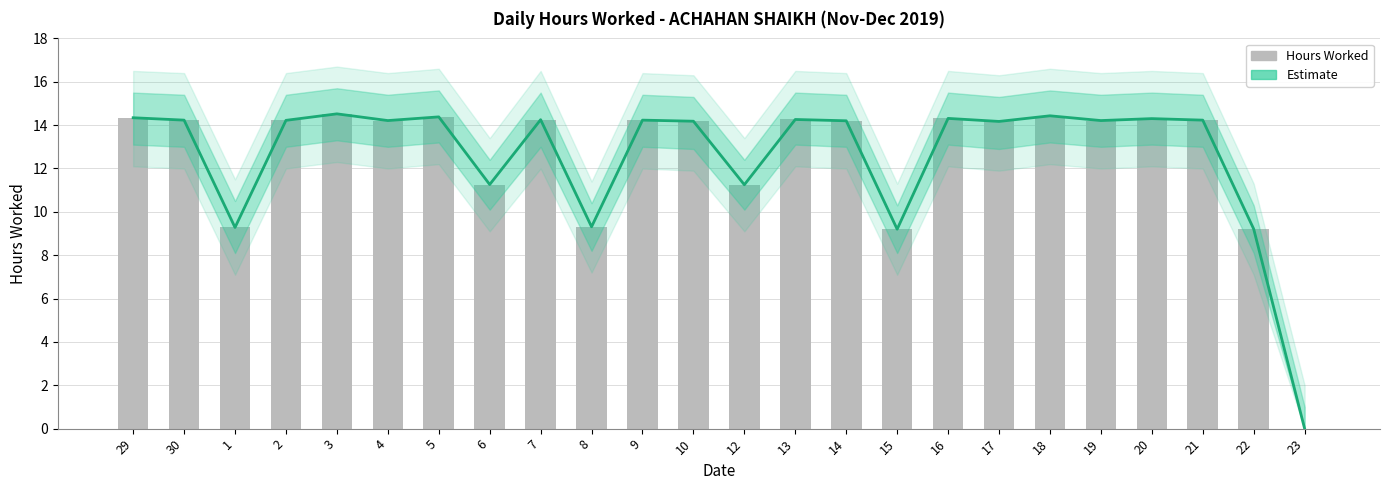

Read the Hours Worked value at 14.

14.2